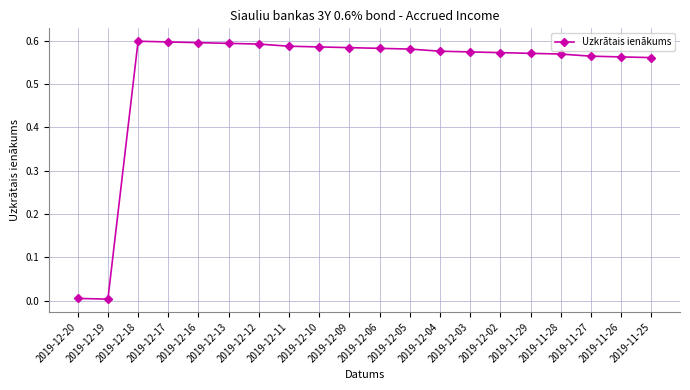

What is the label of the 18th point from the right?

2019-12-18